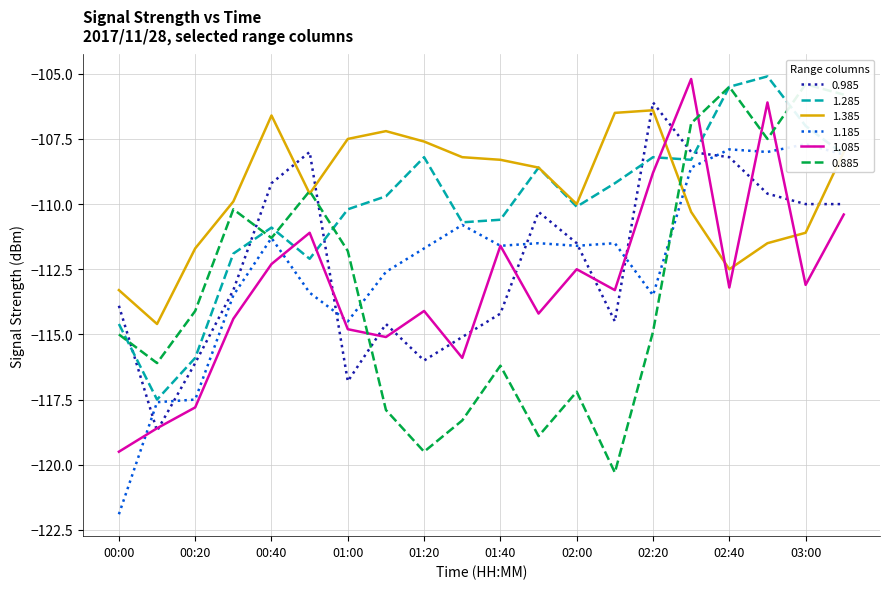

Does the chart have visible grid lines?

Yes